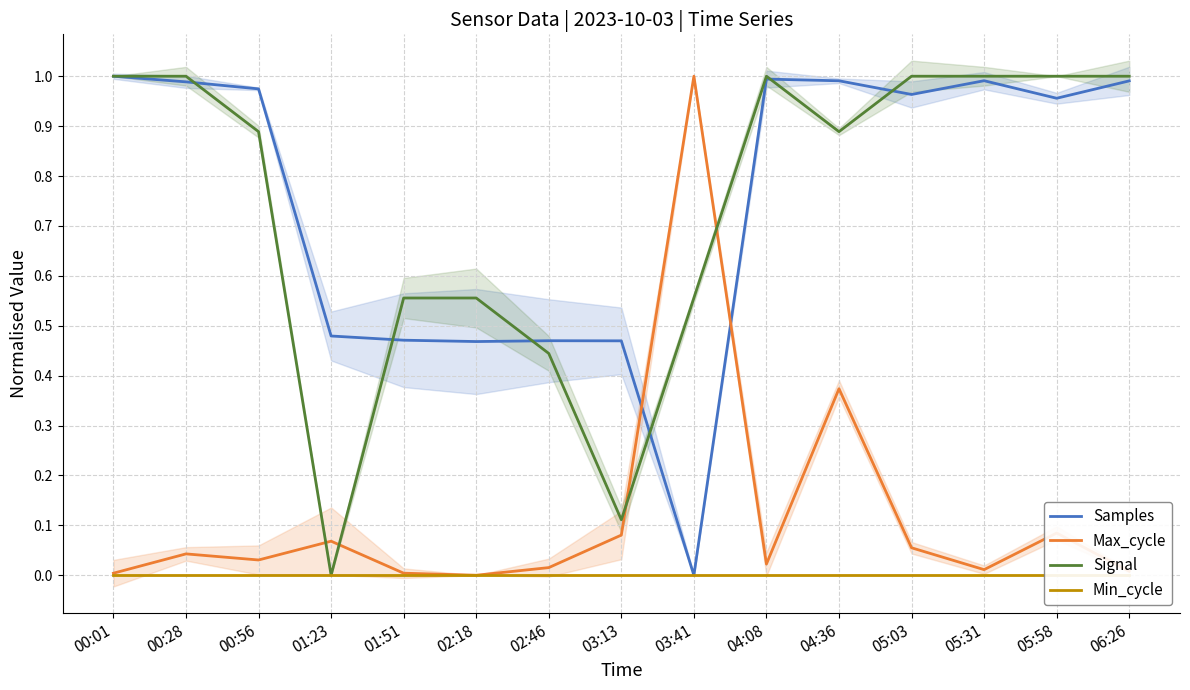

True or false: Min_cycle and Samples cross at least once.

False